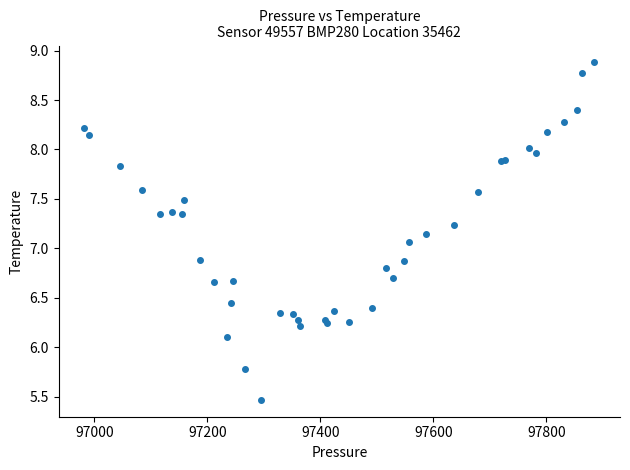

What Y value in the scatter plot is closest to 7?

7.1